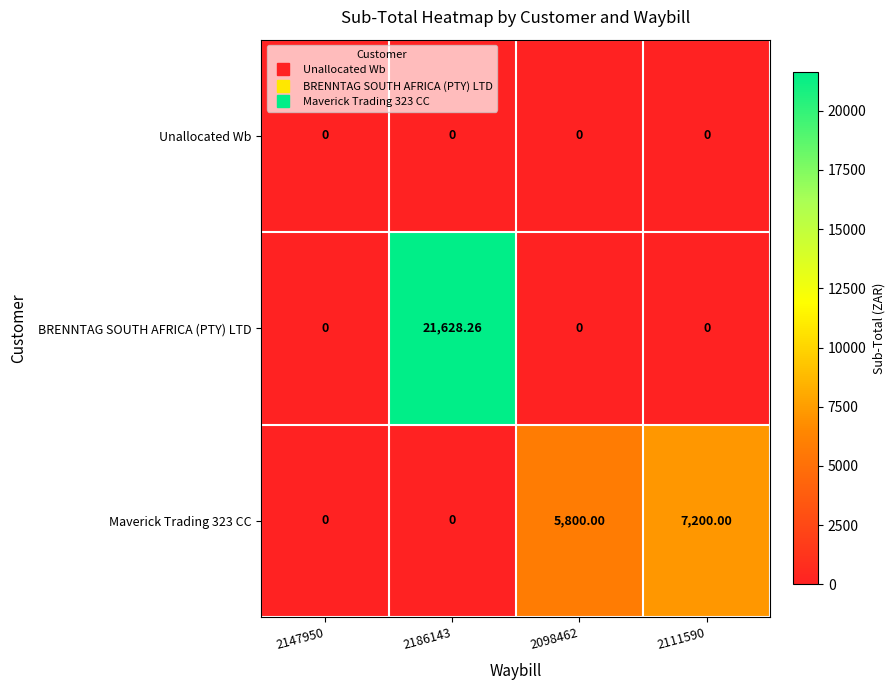

Is the value of Maverick Trading 323 CC at 2098462 greater than the value of Unallocated Wb at 2098462?

Yes